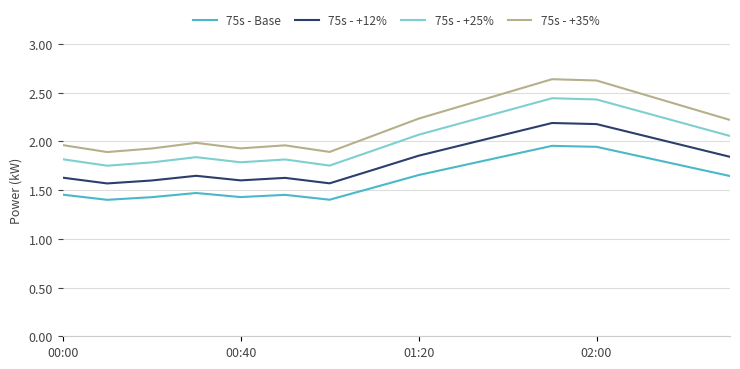

Which series has the widest spread of values?

75s - +35%